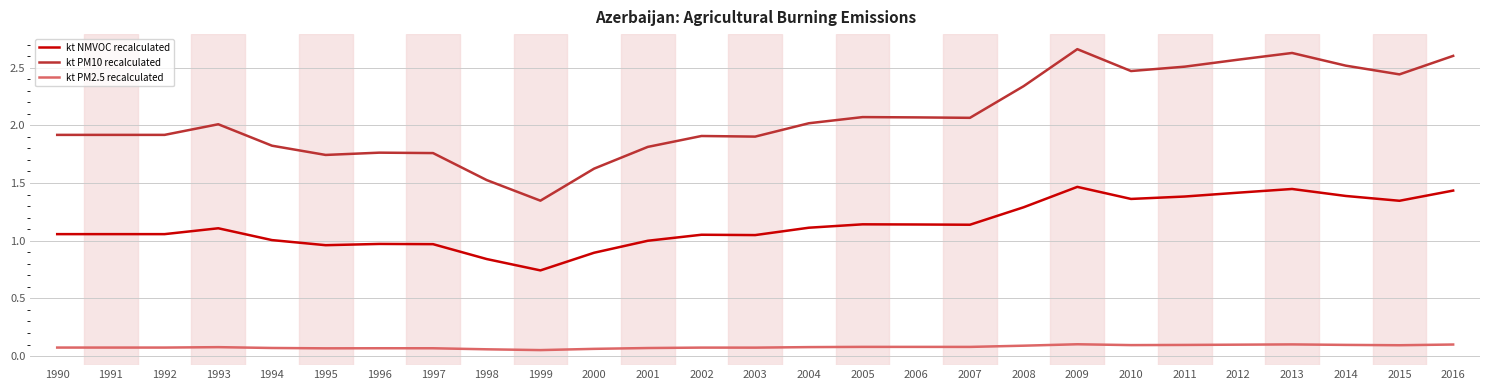

At how many categories does at least one series exceed 1?

27